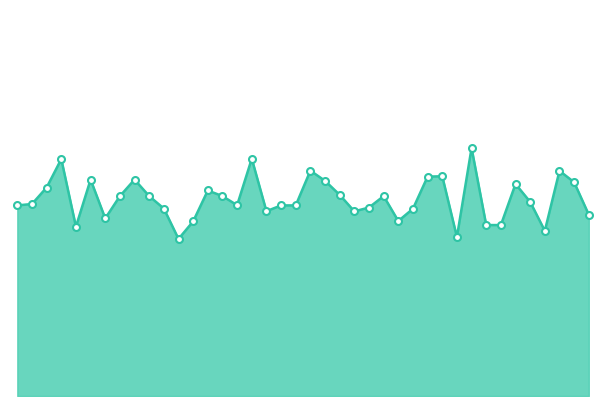

Does the chart have visible grid lines?

No